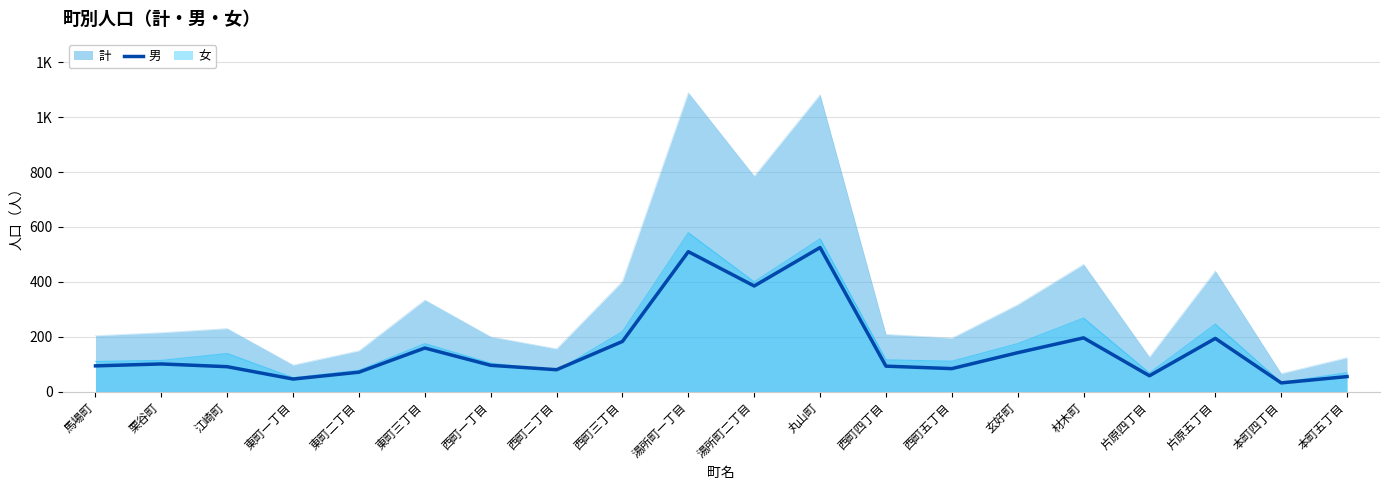

What is the approximate value at 馬場町?

94